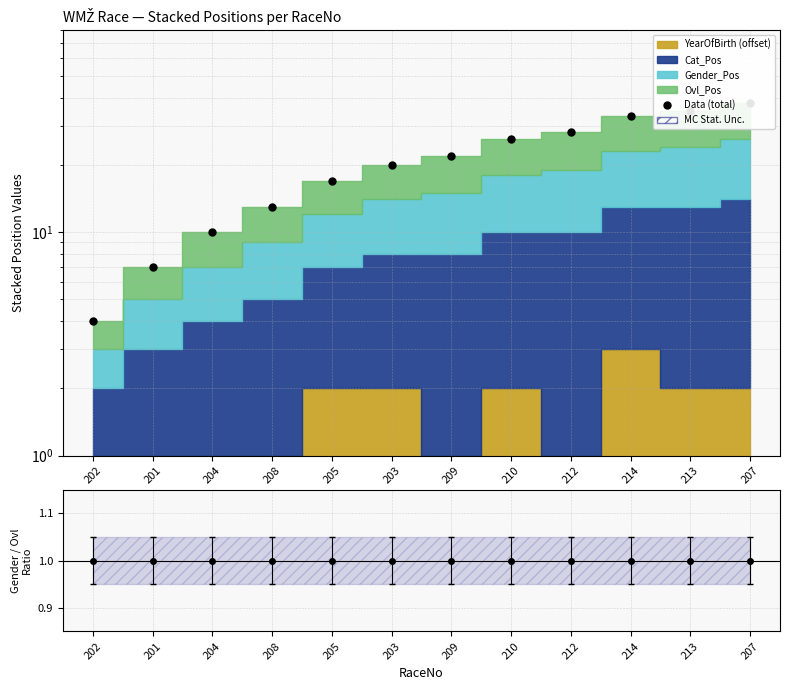

Rank the categories by value from highest to lowest.

207, 213, 214, 212, 210, 209, 203, 205, 208, 204, 201, 202